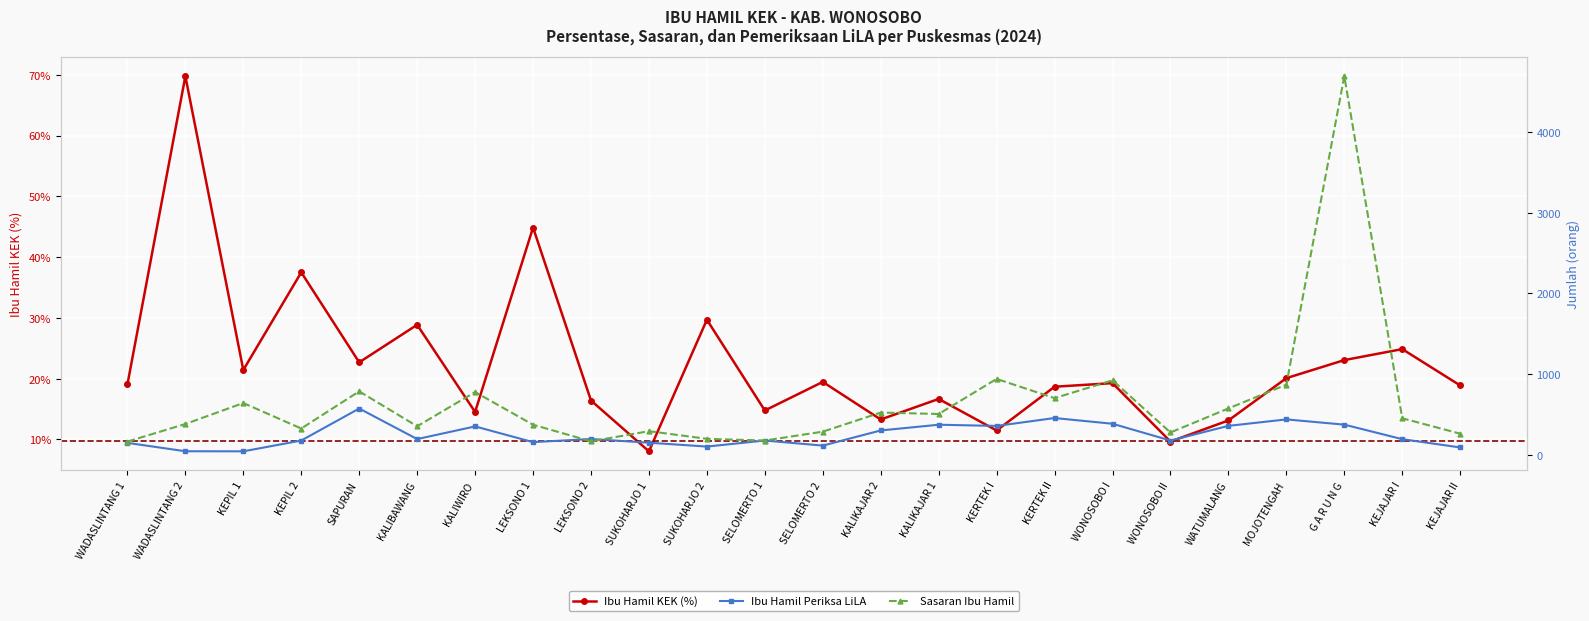

Is the value of Sasaran Ibu Hamil at WADASLINTANG 1 greater than the value of Ibu Hamil KEK (%) at KALIKAJAR 1?

Yes